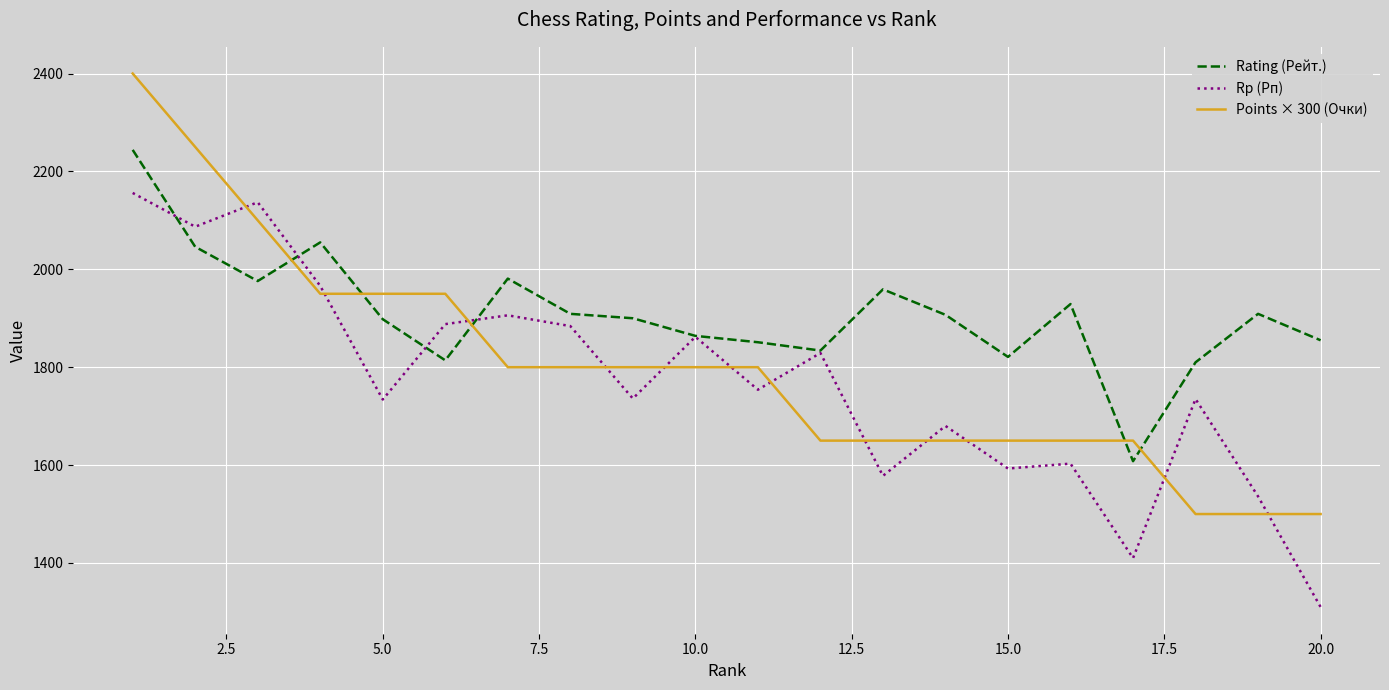

Rank the series by their maximum value, from highest to lowest.

Points × 300 (Очки), Rating (Рейт.), Rp (Рп)